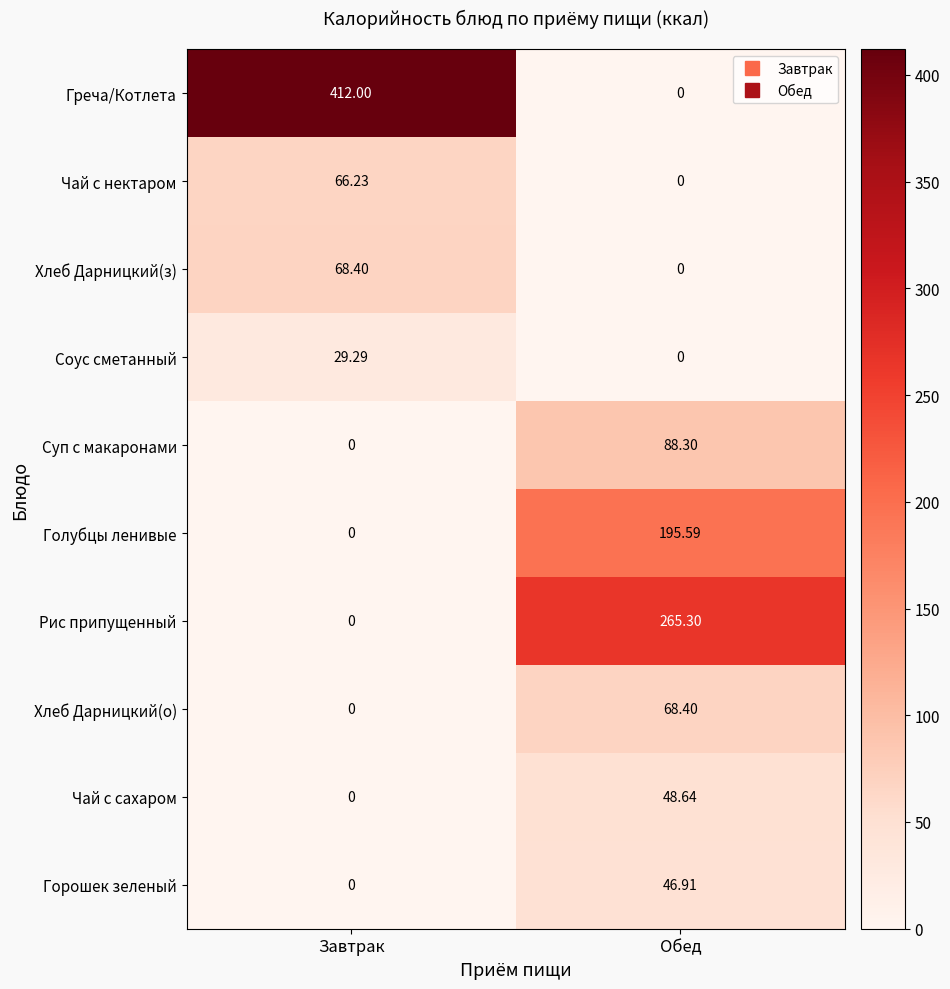

Which series has the largest range (max minus min)?

Греча/Котлета